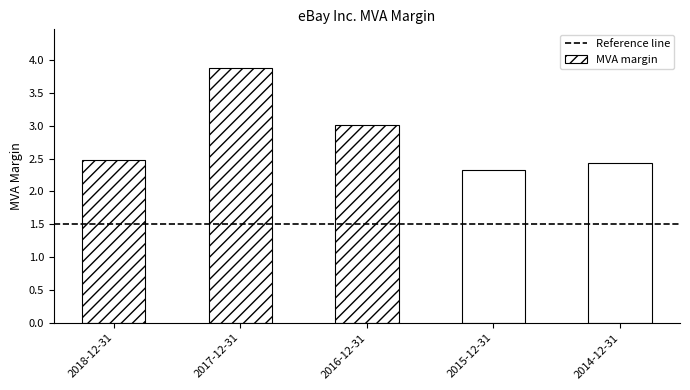

What is the label of the 5th bar from the left?

2014-12-31